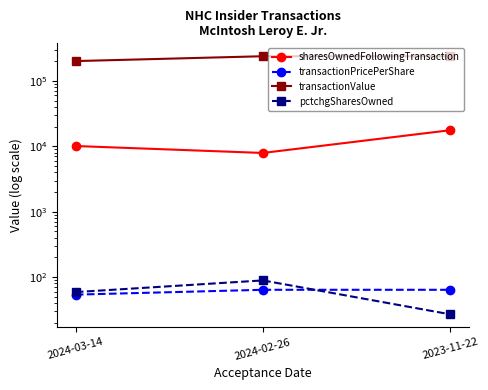

What are all the series names shown in the legend?

sharesOwnedFollowingTransaction, transactionPricePerShare, transactionValue, pctchgSharesOwned